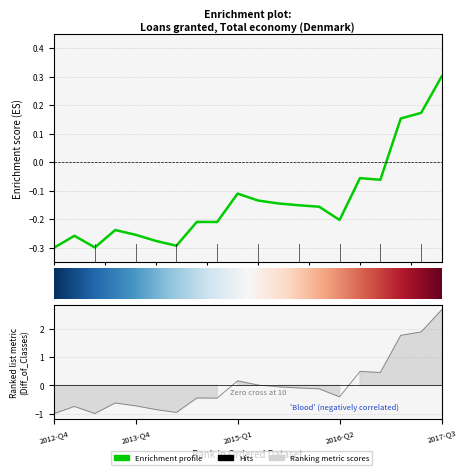

What is the label of the 14th point from the right?

2014-Q2